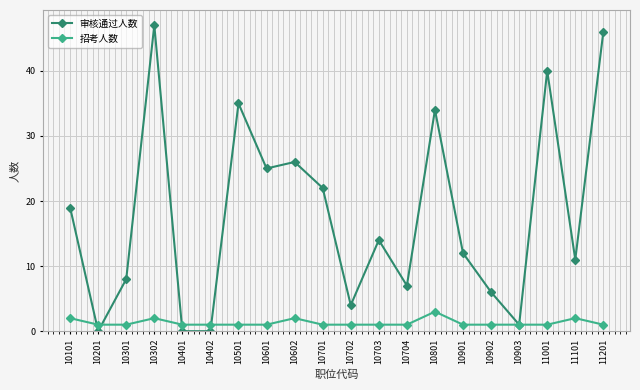

Reading left to right, extract all data points from this chart.

审核通过人数: 10101=19	10201=0	10301=8	10302=47	10401=0	10402=0	10501=35	10601=25	10602=26	10701=22	10702=4	10703=14	10704=7	10801=34	10901=12	10902=6	10903=1	11001=40	11101=11	11201=46
招考人数: 10101=2	10201=1	10301=1	10302=2	10401=1	10402=1	10501=1	10601=1	10602=2	10701=1	10702=1	10703=1	10704=1	10801=3	10901=1	10902=1	10903=1	11001=1	11101=2	11201=1